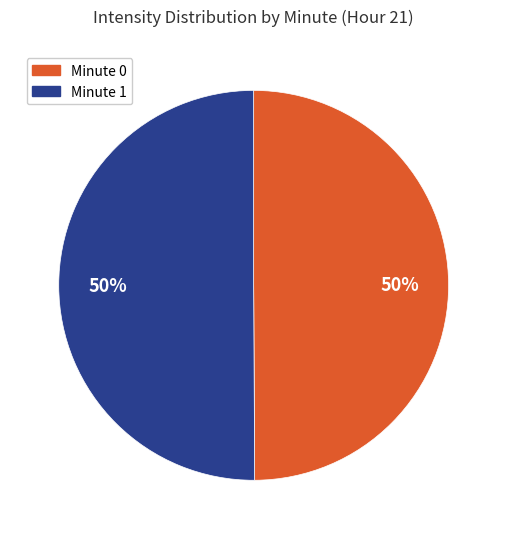

Is the sum of Minute 0 and Minute 1 greater than half?

Yes